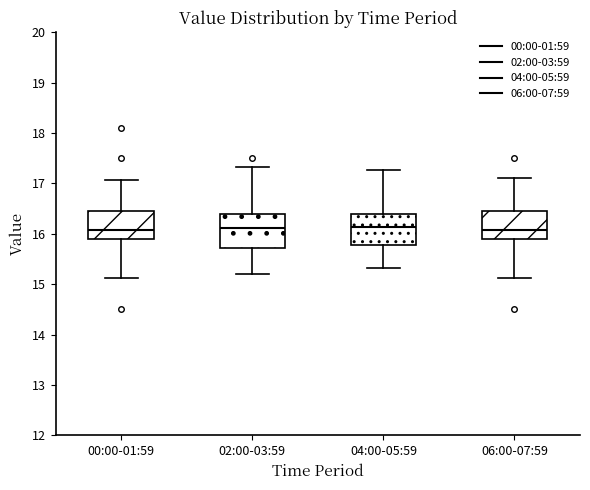

Where is the lower edge of the box for 06:00-07:59 on the y-axis? The values are not printed on the chart, so give them approximately, as read against the axis.

15.9